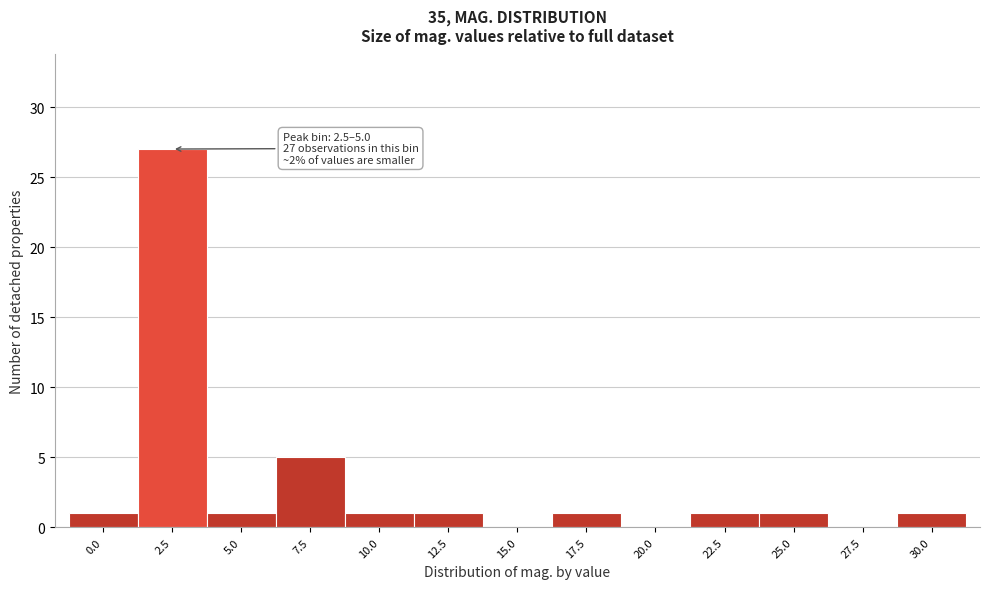

Reading left to right, extract all data points from this chart.

0.0=1	2.5=27	5.0=1	7.5=5	10.0=1	12.5=1	15.0=0	17.5=1	20.0=0	22.5=1	25.0=1	27.5=0	30.0=1